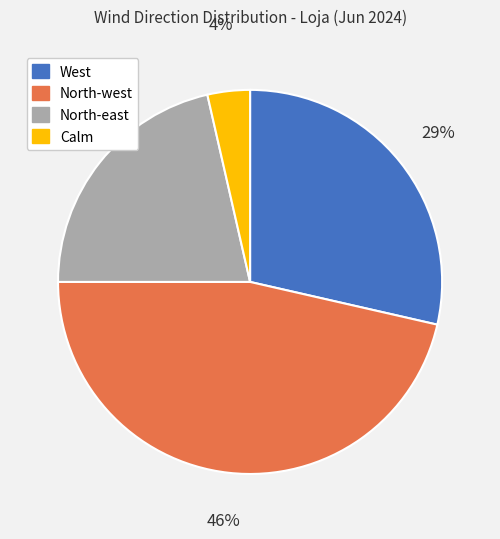

Is there a majority slice in this chart?

No